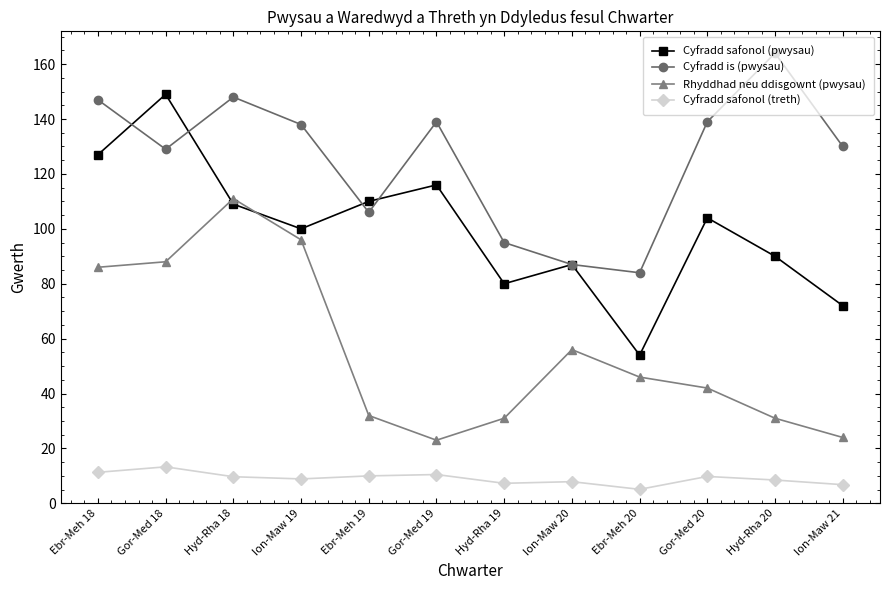

Is the value of Rhyddhad neu ddisgownt (pwysau) at Ion-Maw 19 greater than the value of Cyfradd is (pwysau) at Gor-Med 18?

No